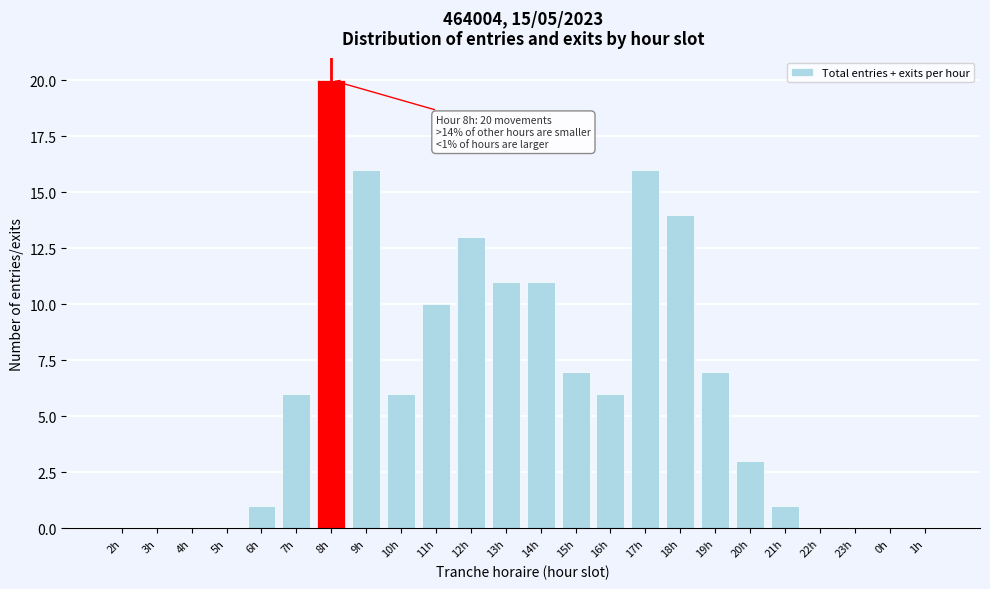

Reading left to right, what are all the values shown in this chart?

2h=0	3h=0	4h=0	5h=0	6h=1	7h=6	8h=20	9h=16	10h=6	11h=10	12h=13	13h=11	14h=11	15h=7	16h=6	17h=16	18h=14	19h=7	20h=3	21h=1	22h=0	23h=0	0h=0	1h=0